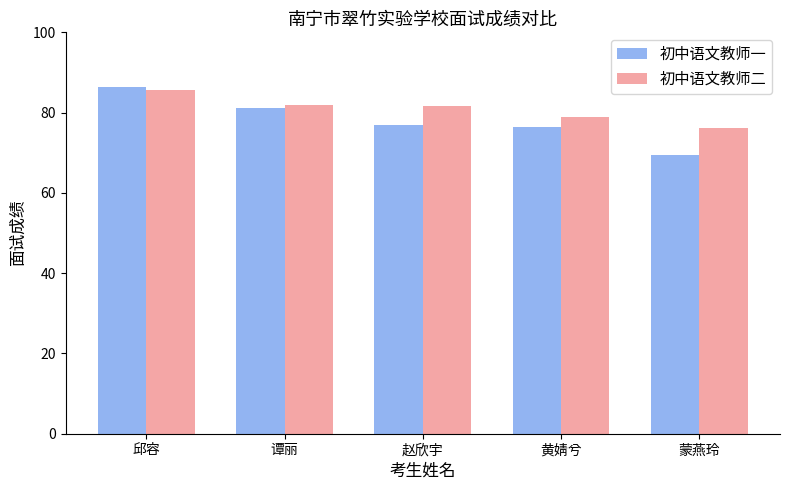

Which series has the largest total across all categories?

初中语文教师二